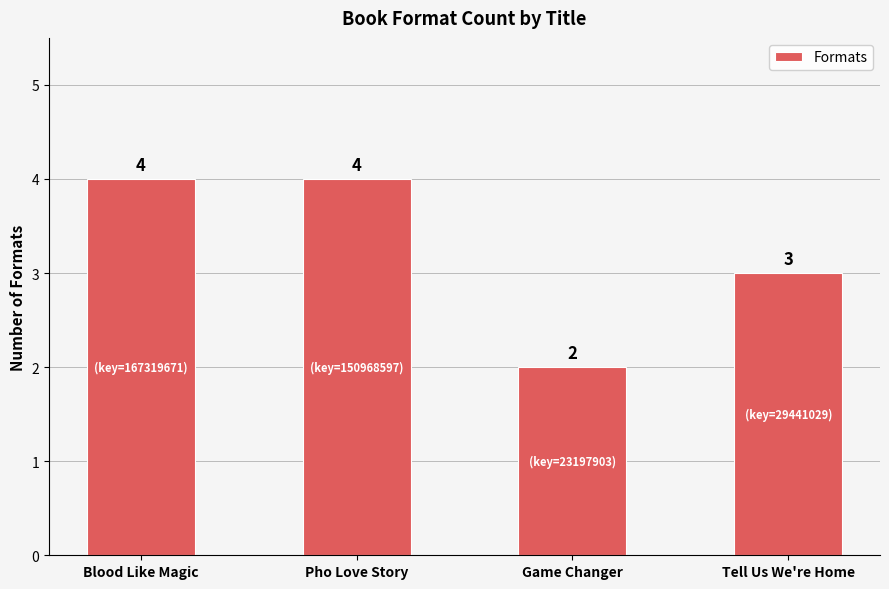

Which has a higher value, Game Changer or Blood Like Magic?

Blood Like Magic